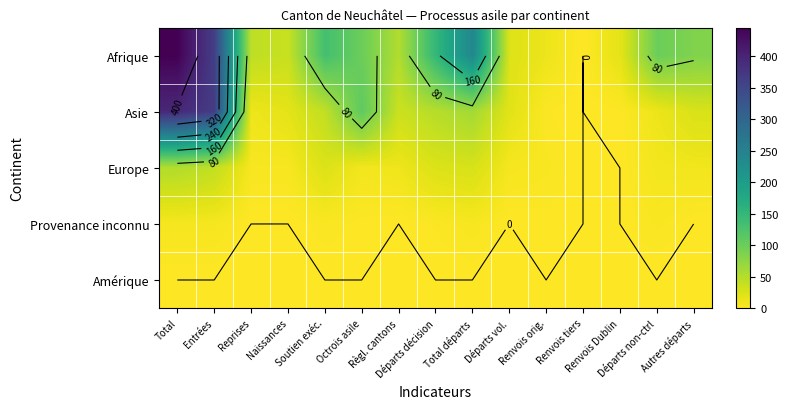

Which has a higher value, Octrois asile or Total?

Total